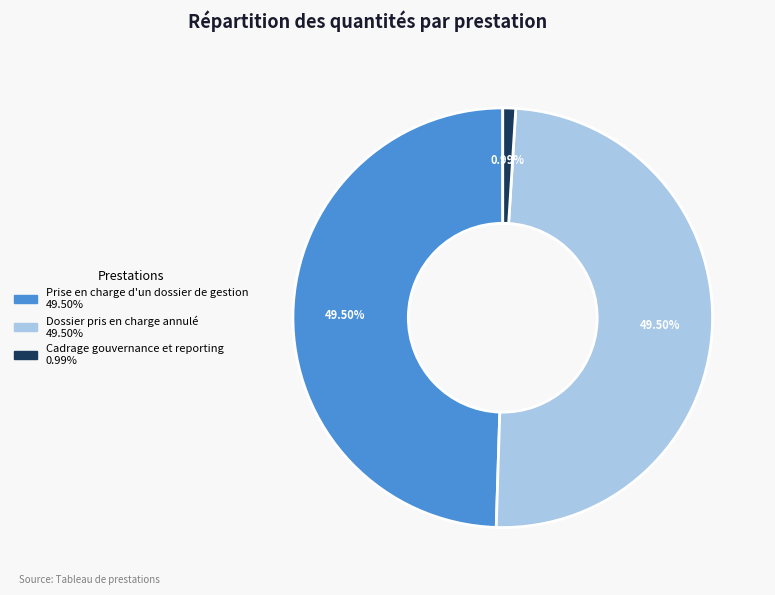

Is Prise en charge d'un dossier de gestion the majority of the pie?

No